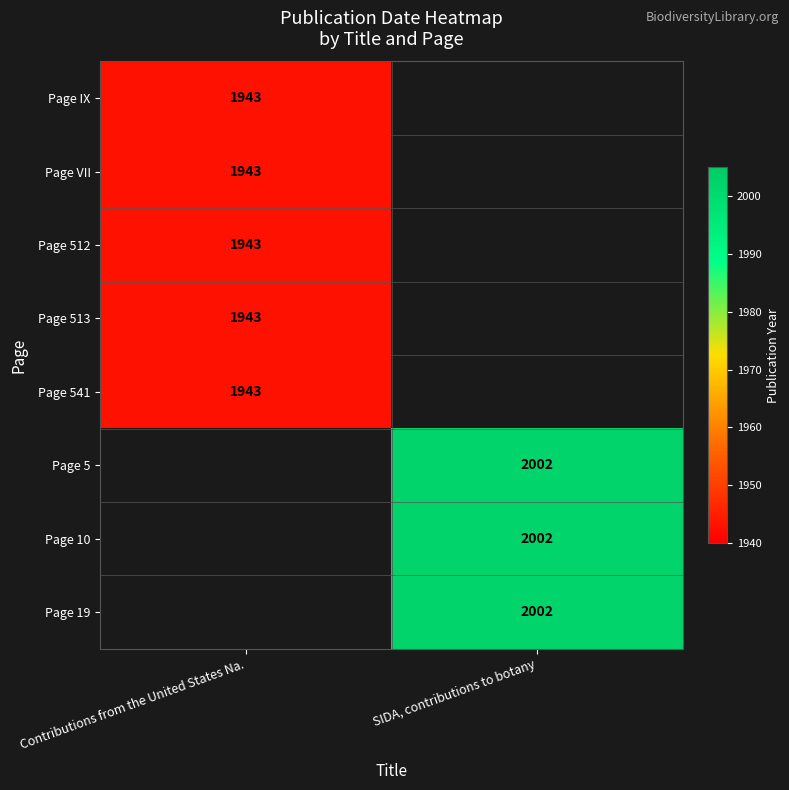

The value of Page 19 at SIDA, contributions to botany is 459. True or false?

False